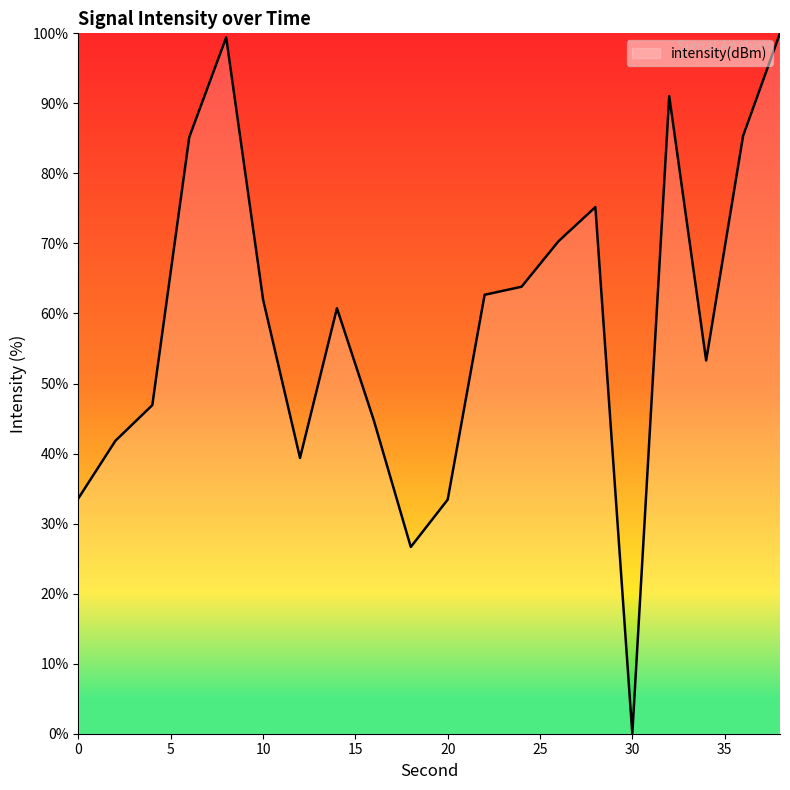

Does the chart display data point markers on the line(s)?

No